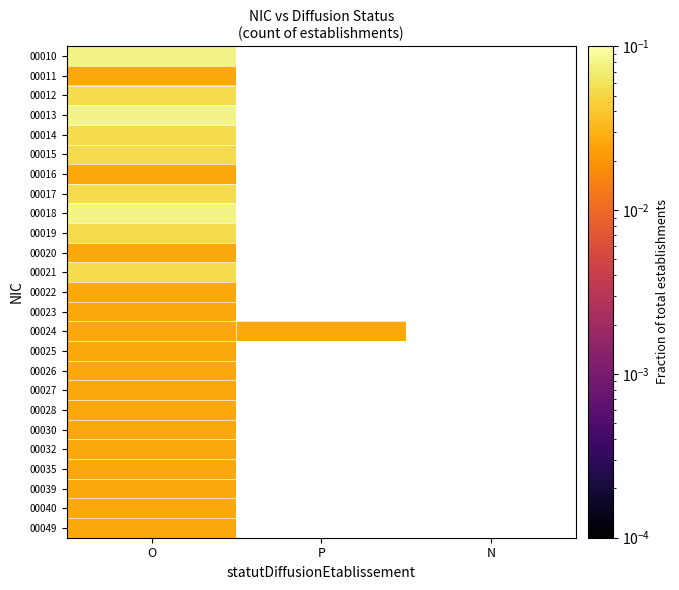

How many distinct data groups are displayed?

25